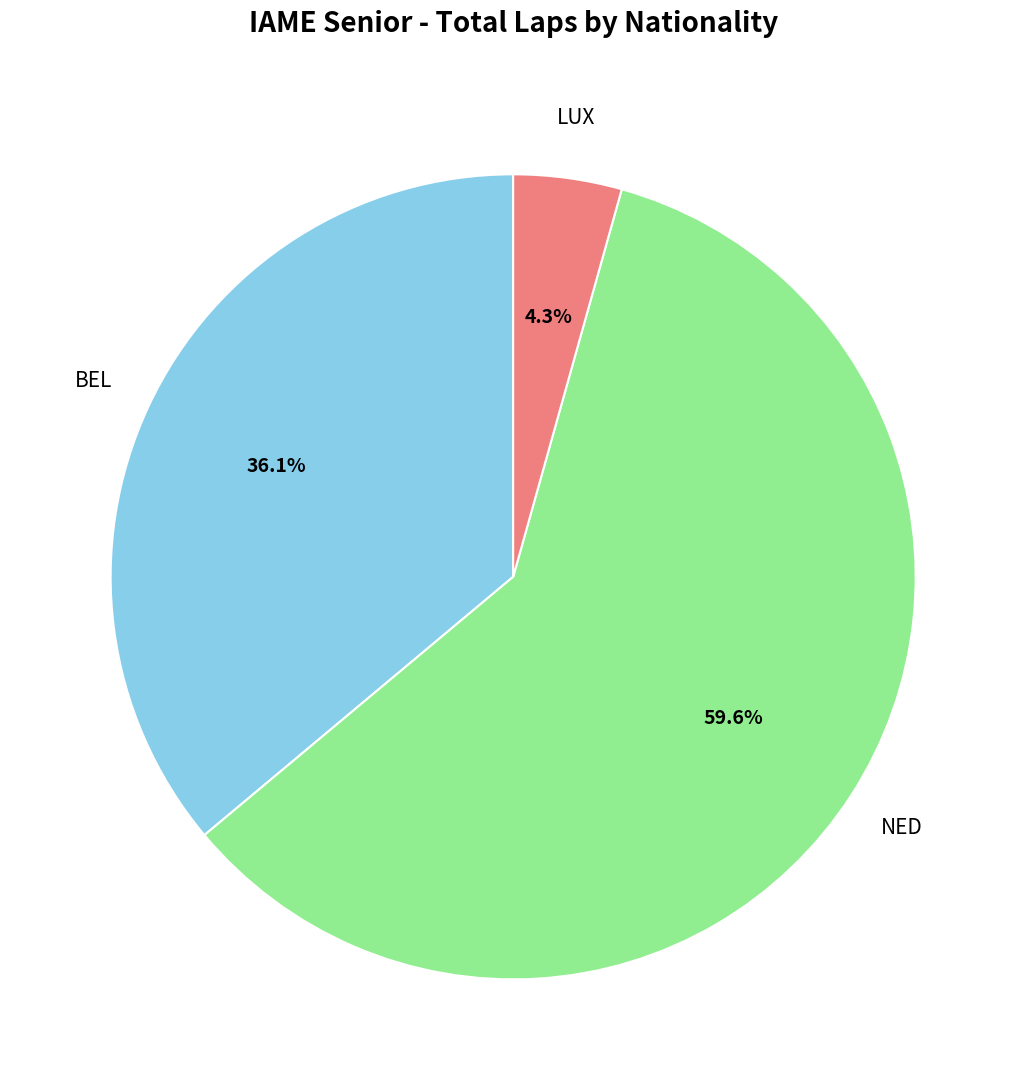

How many slices are in this pie chart?

3